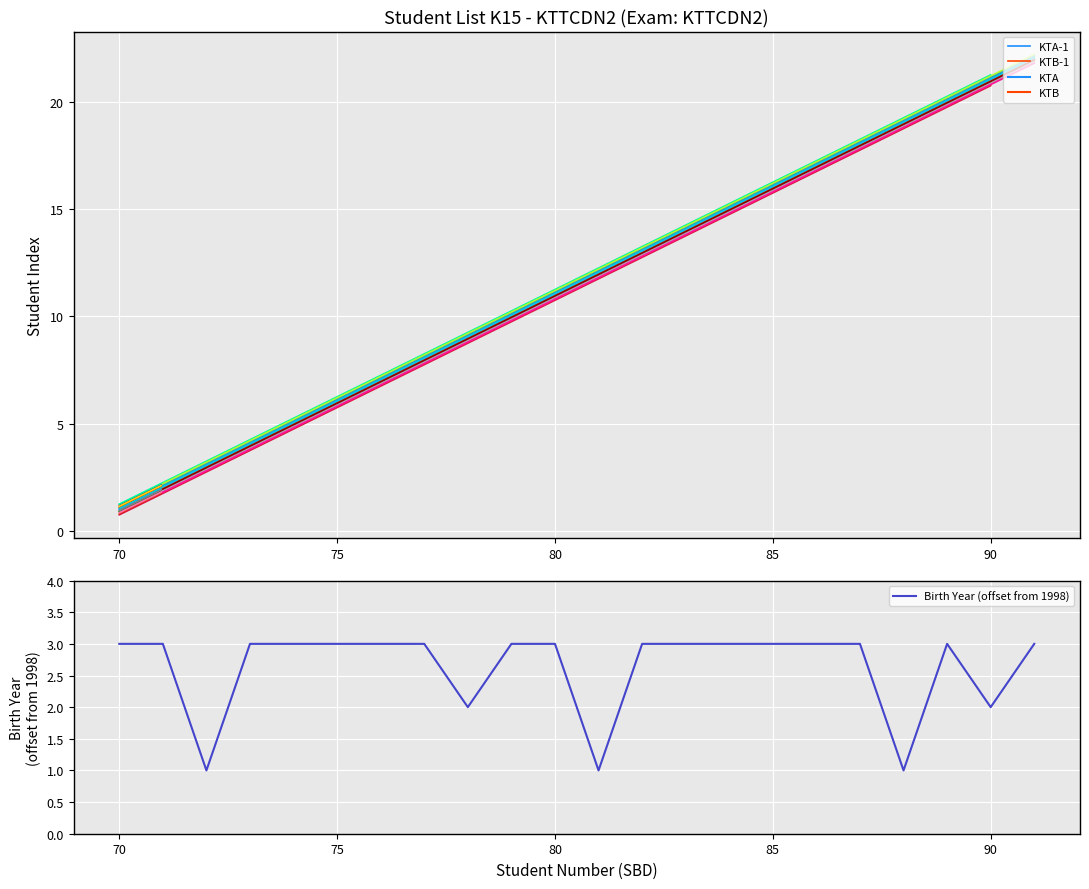

True or false: KTB and KTA intersect in this chart.

False